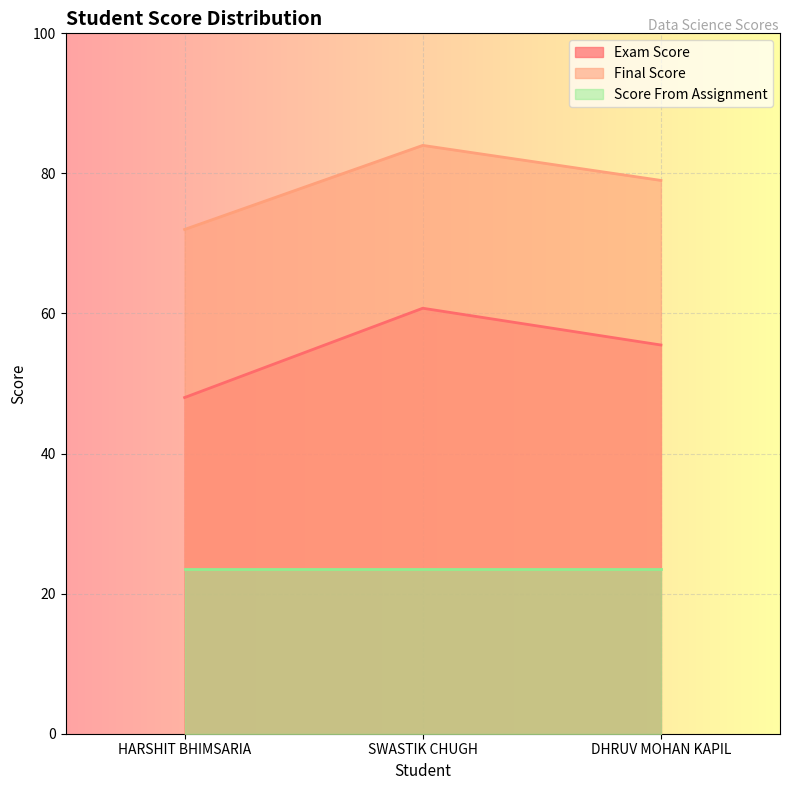

Rank the series at HARSHIT BHIMSARIA from lowest to highest value.

Score From Assignment, Exam Score, Final Score